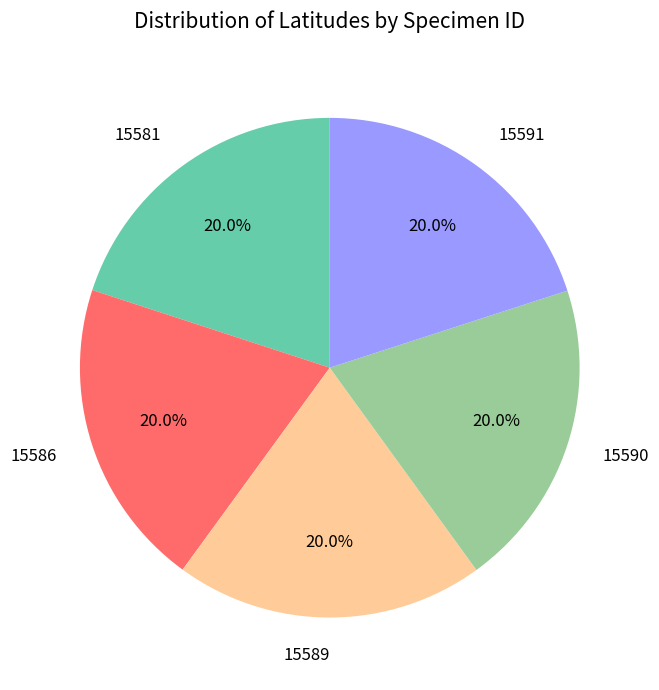

Does 15591 represent more than half of the total?

No